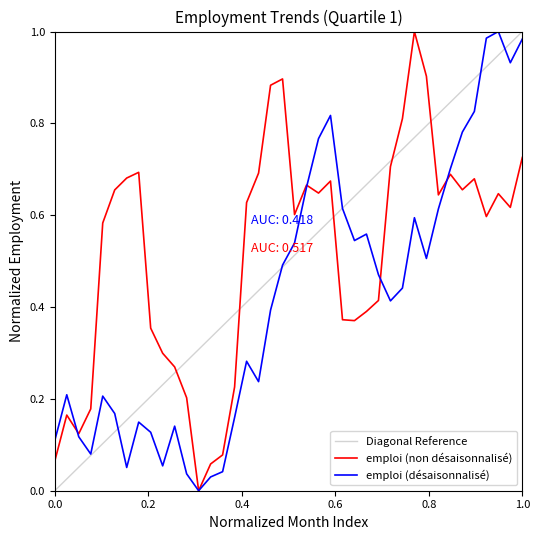

After their last crossing, which series has the higher values: emploi (non désaisonnalisé) or Diagonal Reference?

Diagonal Reference